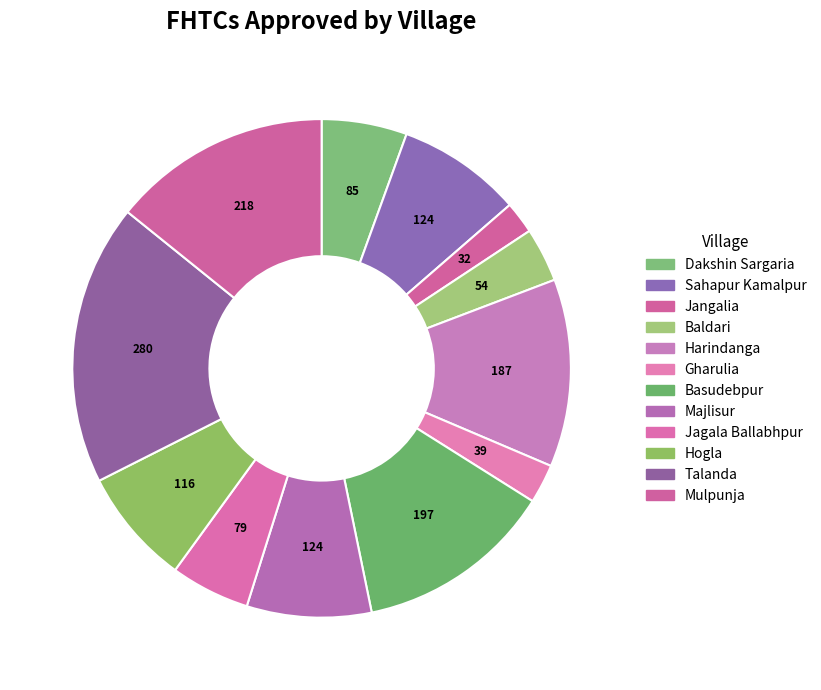

To the nearest percent, what portion does Baldari represent?

4%